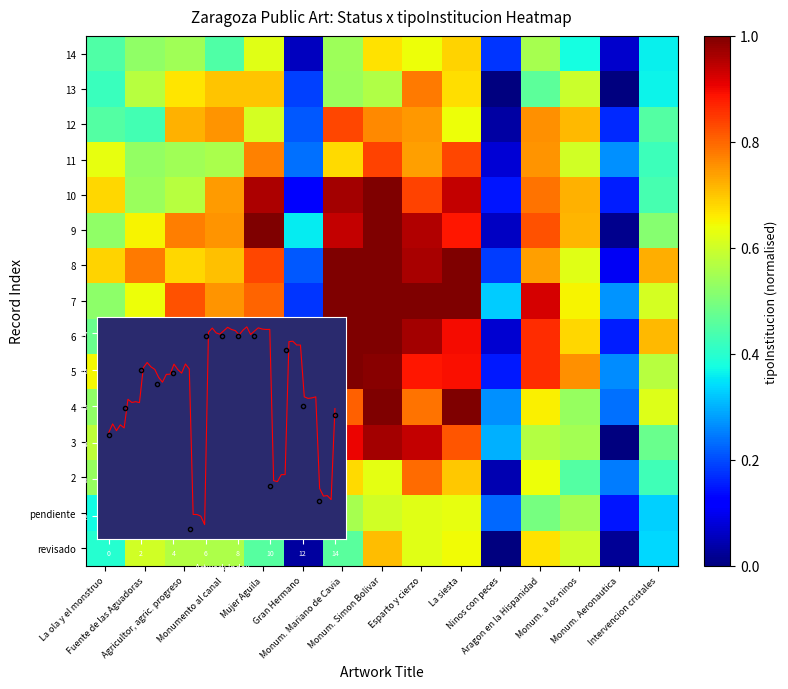

Which series changed the most between Monum. Simon Bolivar and Esparto y cierzo?

row_13